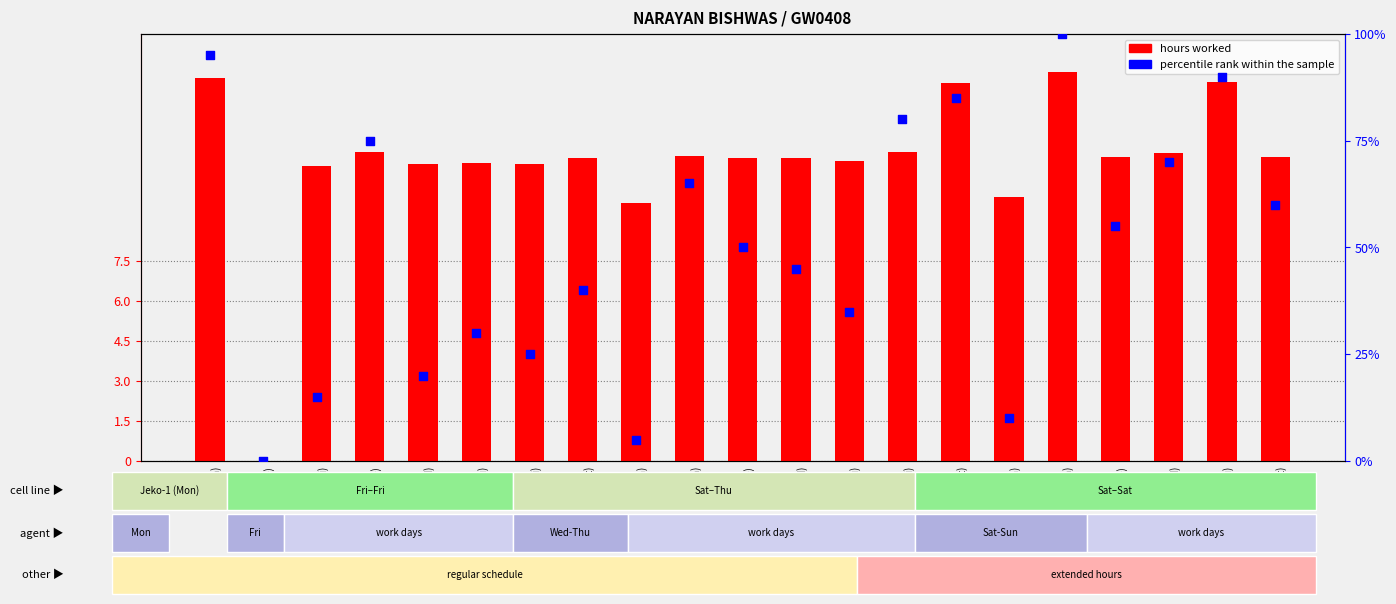

At how many categories does at least one series exceed 80?

4